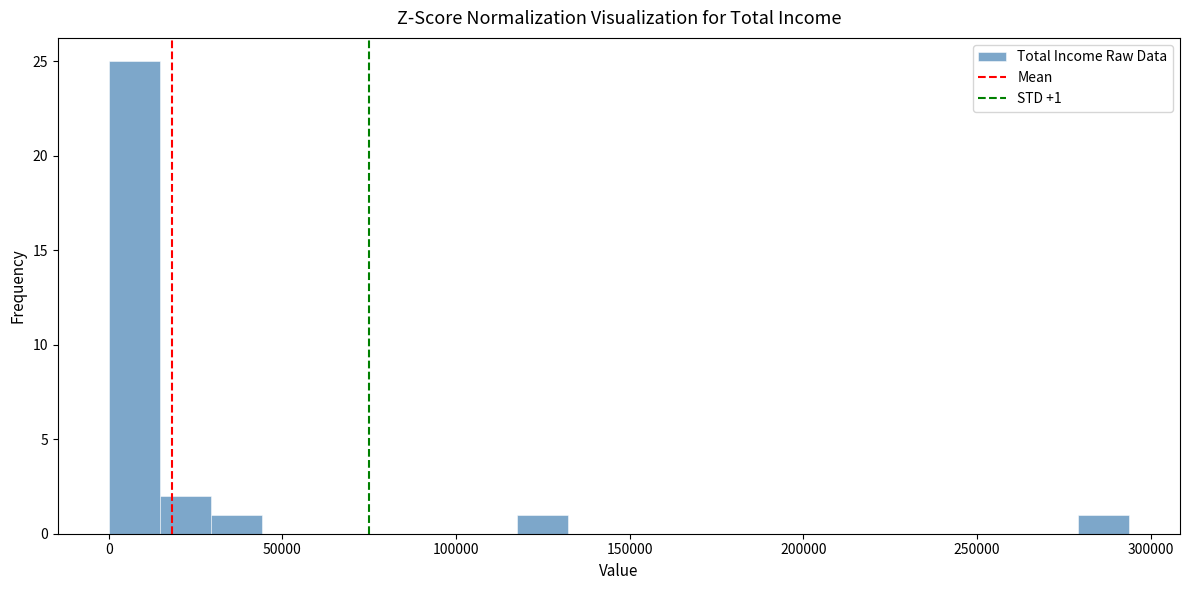

Around what value on the x-axis is the tallest bar? Give the approximate position of its centre, as read against the axis.

5000